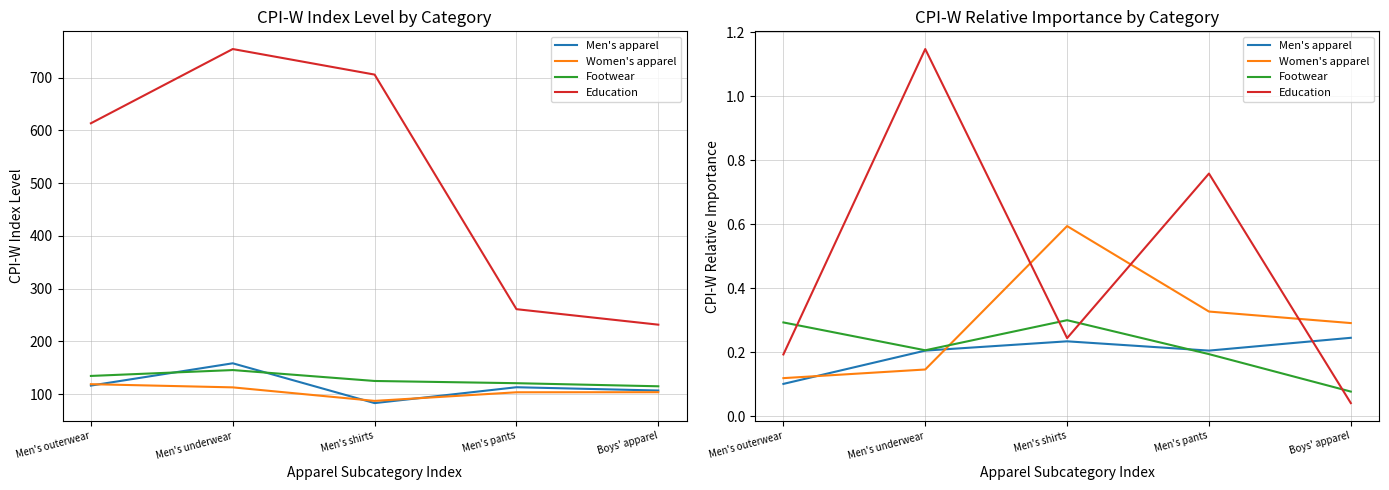

At which label does Women's apparel reach its minimum?

Men's outerwear